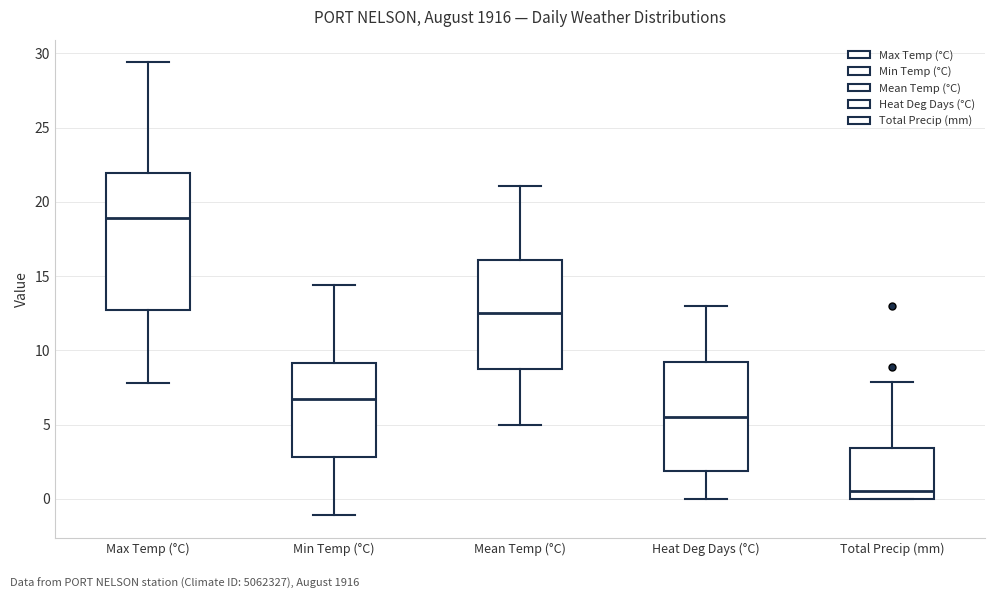

Where does the upper whisker of the box for Max Temp (°C) end on the y-axis? The values are not printed on the chart, so give them approximately, as read against the axis.

29.5